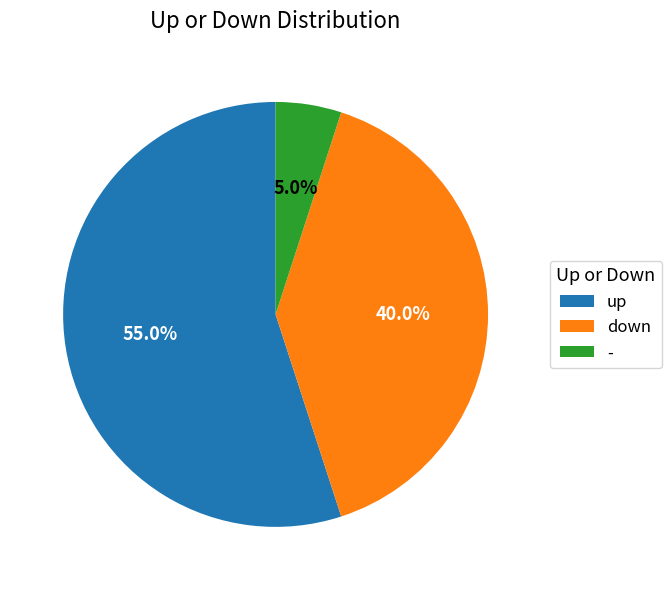

Approximately how many times larger is the value at down compared to -?

8.0